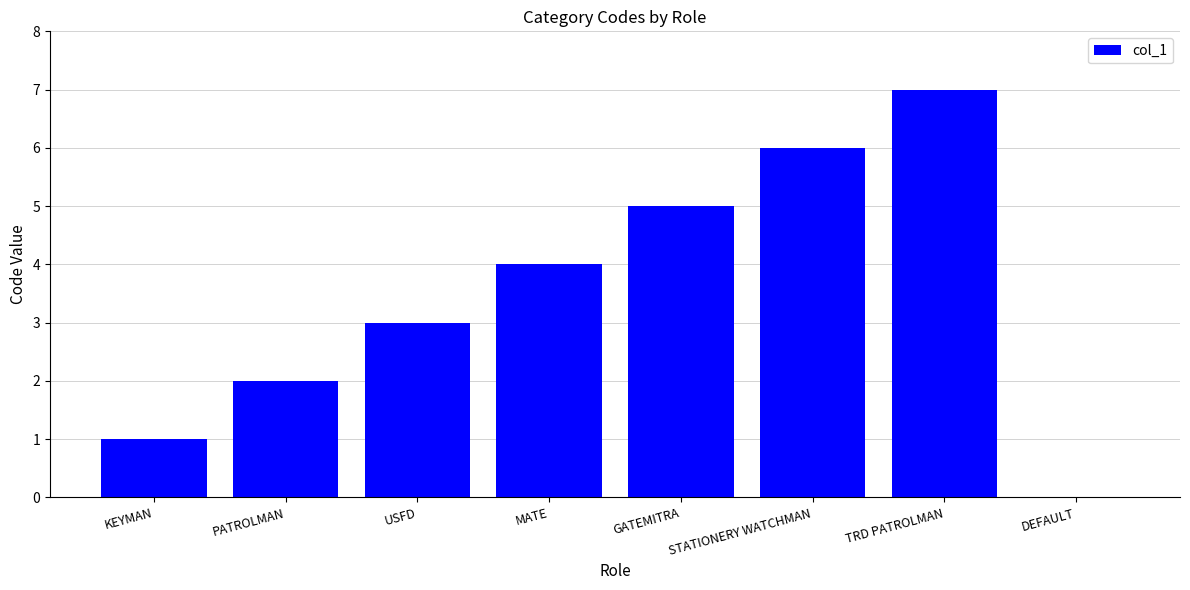

Count the values in the range 2 to 6.

5